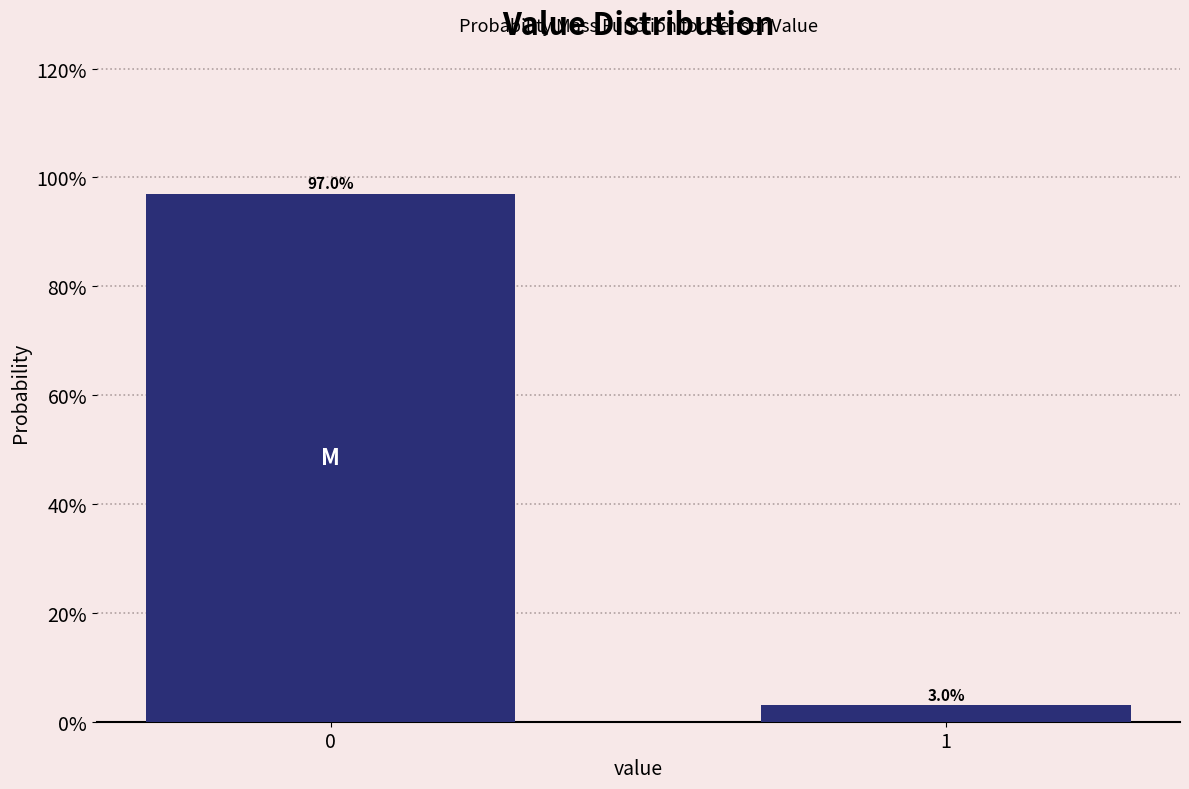

Reading left to right, transcribe all the data shown in this chart.

0=97.0	1=3.0